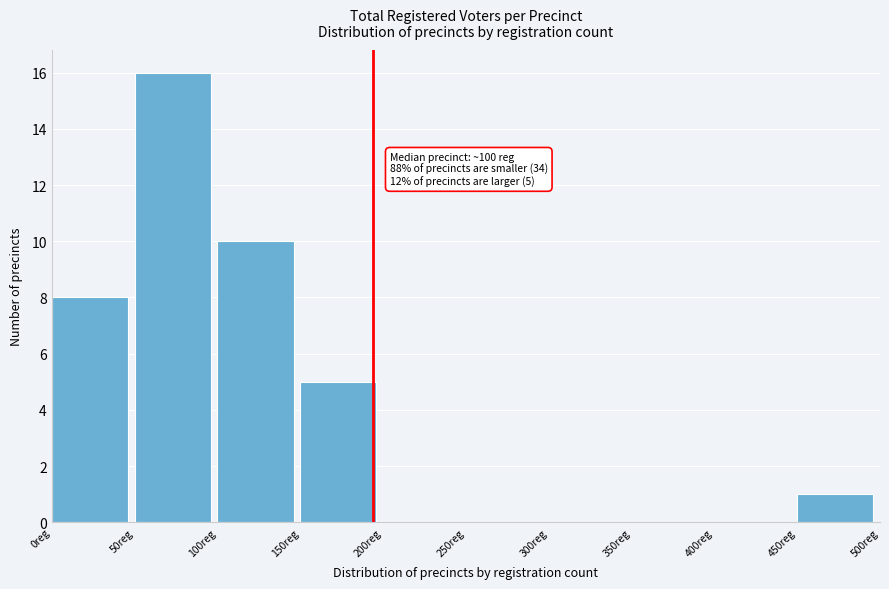

Over which range of the x-axis is the bar tallest?

50 to 100